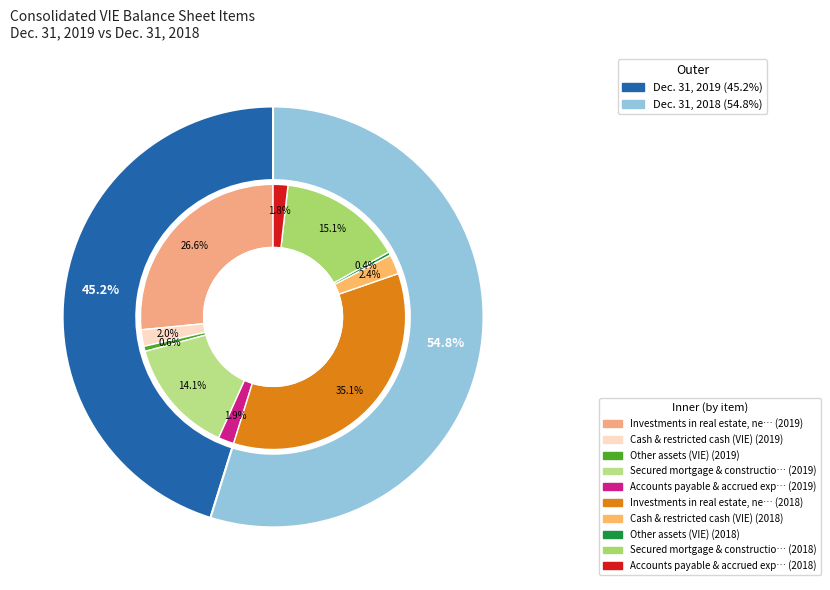

Rank the series by their average value, from lowest to highest.

values_2019, values_2018